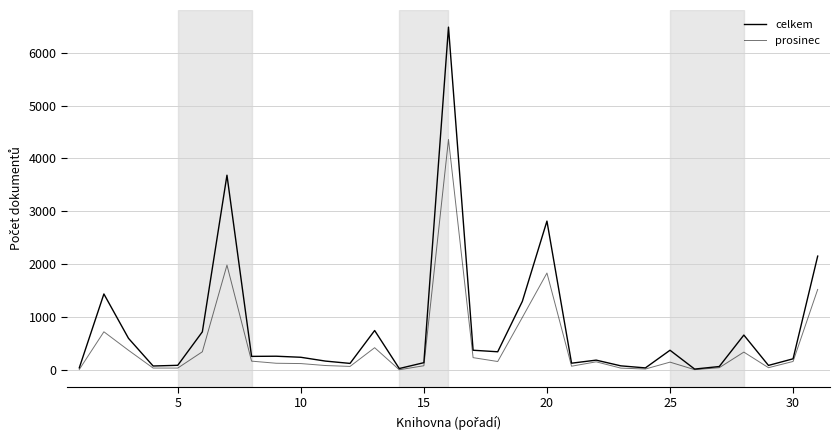

Does the chart have visible grid lines?

Yes